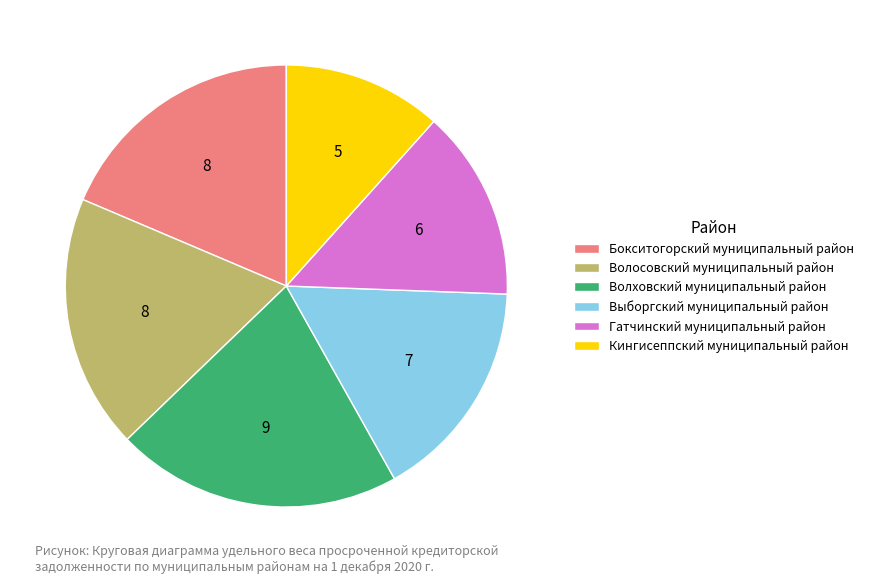

True or false: Выборгский муниципальный район accounts for 16% of the total.

True